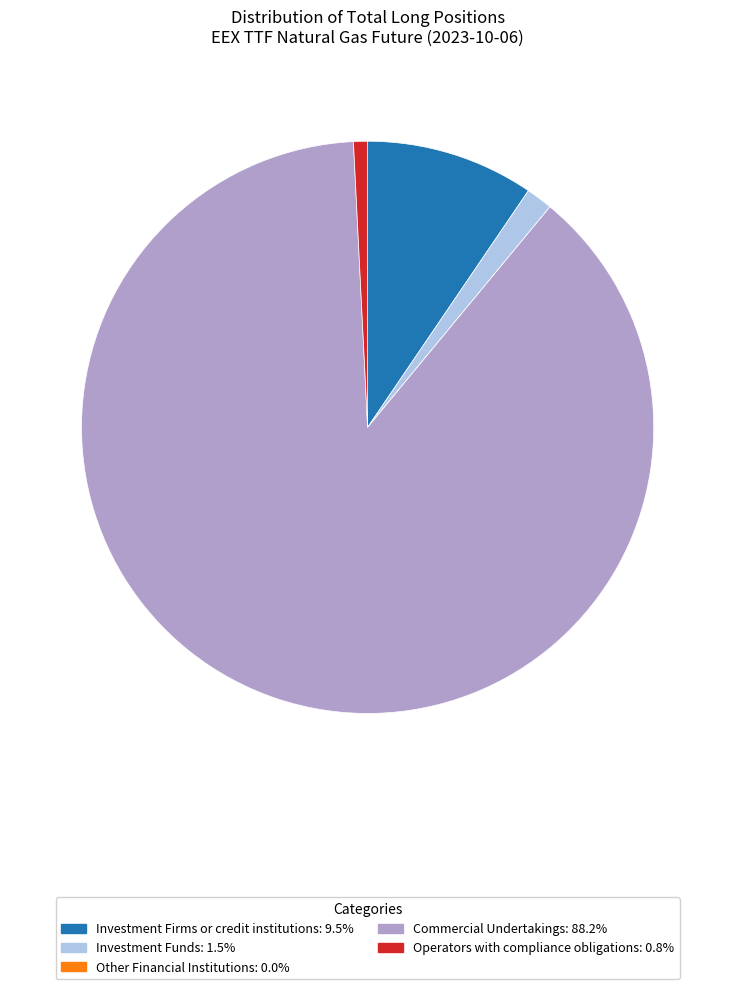

Is there a majority slice in this chart?

Yes